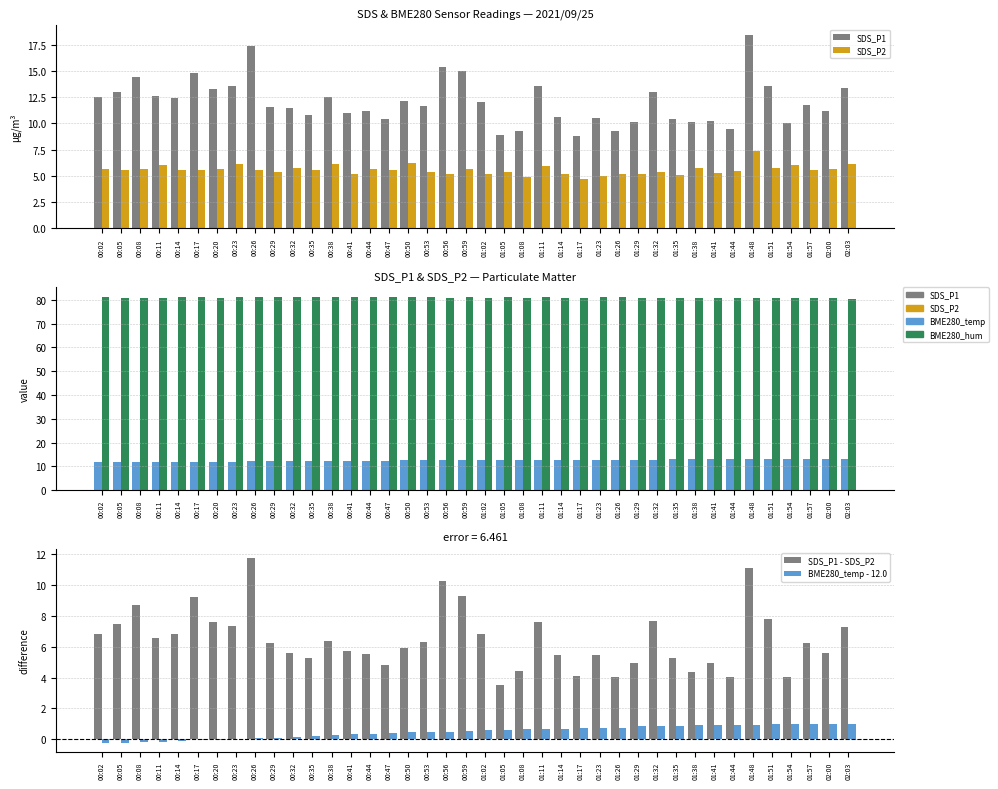

List the labels in order of BME280_temperature value, smallest first.

00:02, 00:05, 00:08, 00:11, 00:14, 00:17, 00:20, 00:23, 00:26, 00:29, 00:32, 00:35, 00:38, 00:41, 00:44, 00:47, 00:50, 00:53, 00:56, 00:59, 01:02, 01:05, 01:08, 01:11, 01:14, 01:17, 01:23, 01:26, 01:29, 01:32, 01:35, 01:38, 01:41, 01:44, 01:48, 01:51, 01:54, 01:57, 02:00, 02:03